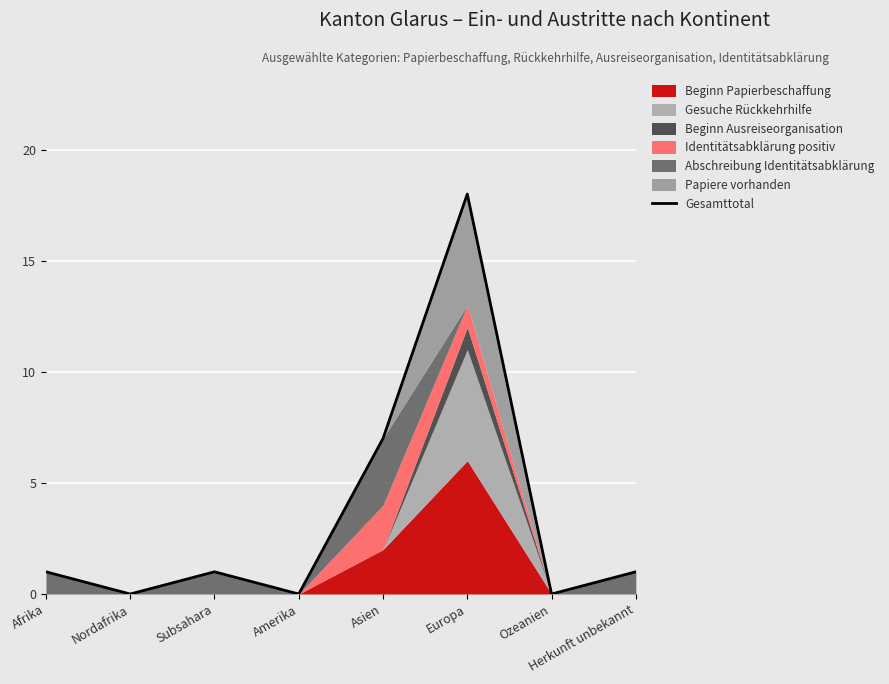

What is the change in value from Subsahara to Europa?

+17